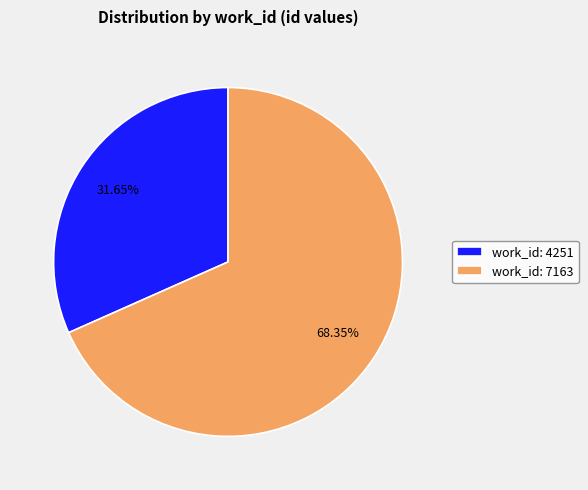

What percentage is the work_id: 7163 slice, to the nearest percent?

68%